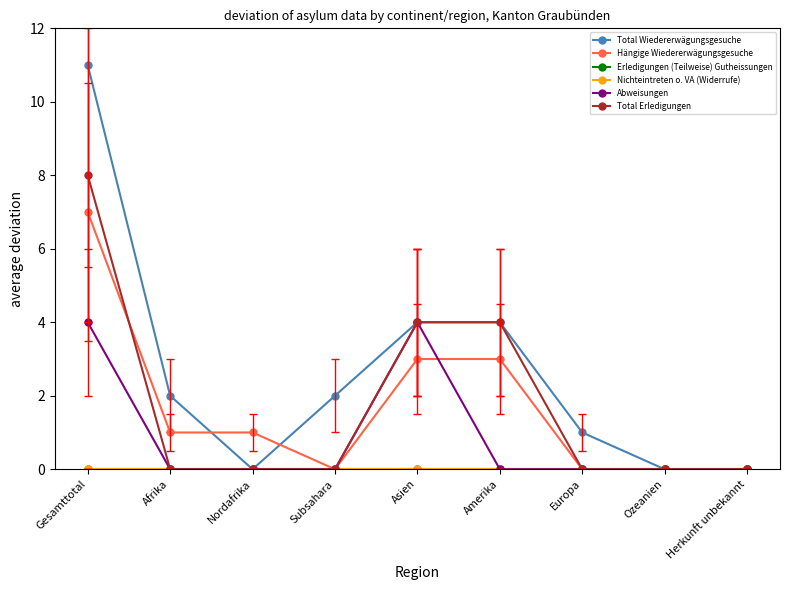

What is the sum of all Abweisungen values?

8